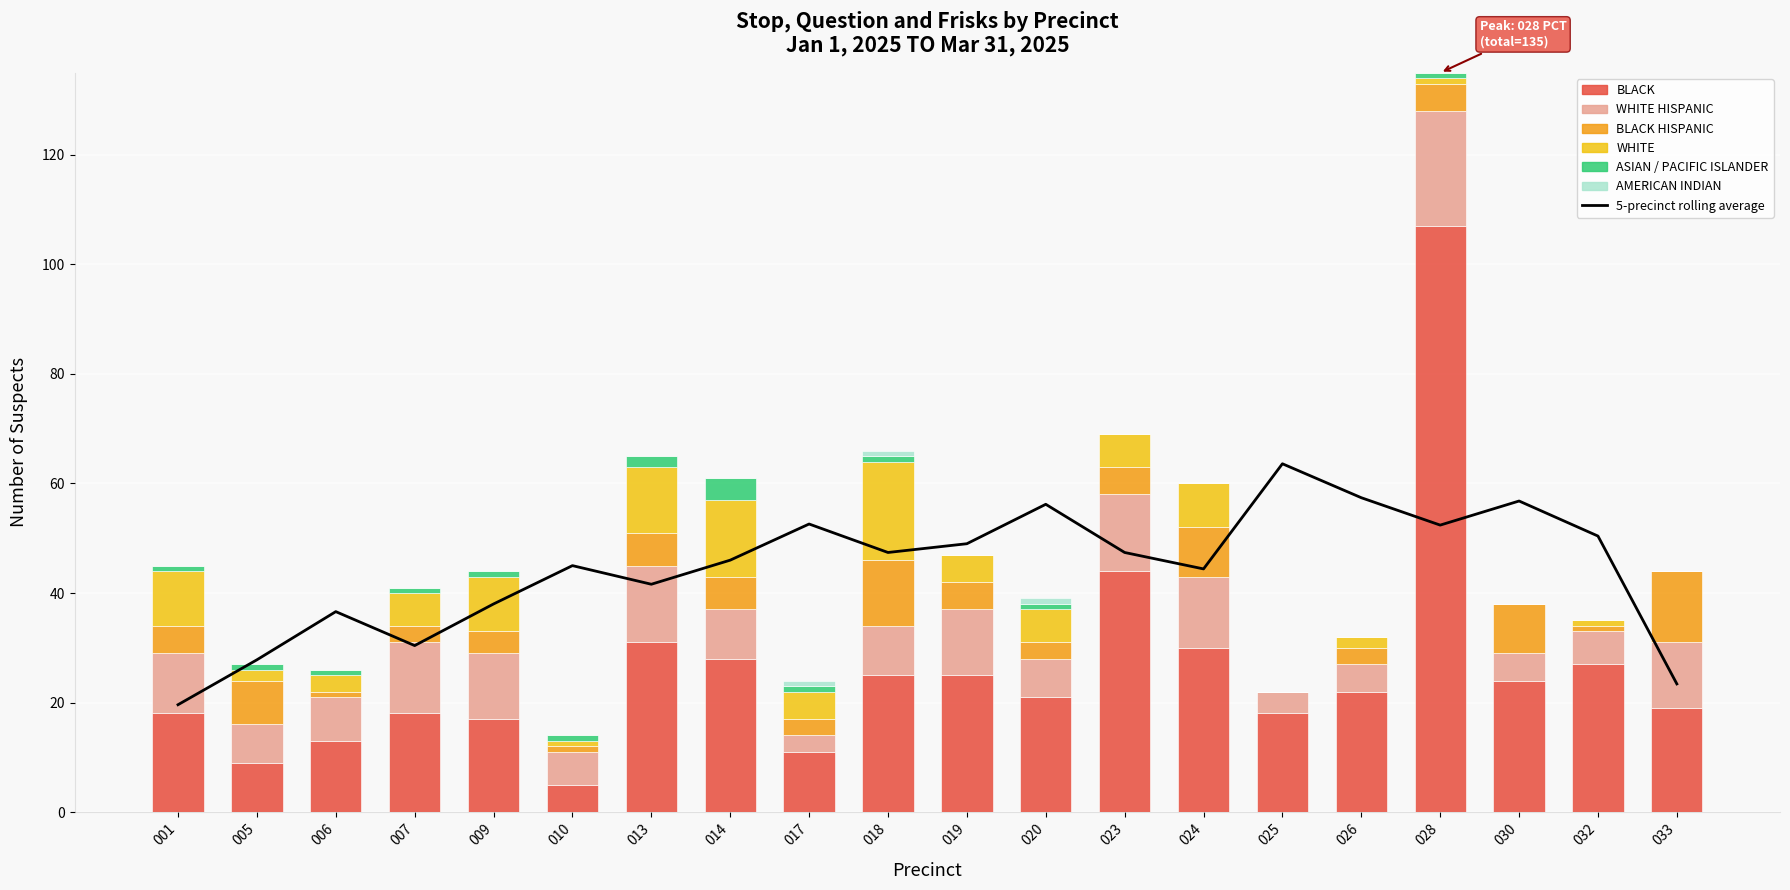

Which series has the widest spread of values?

BLACK